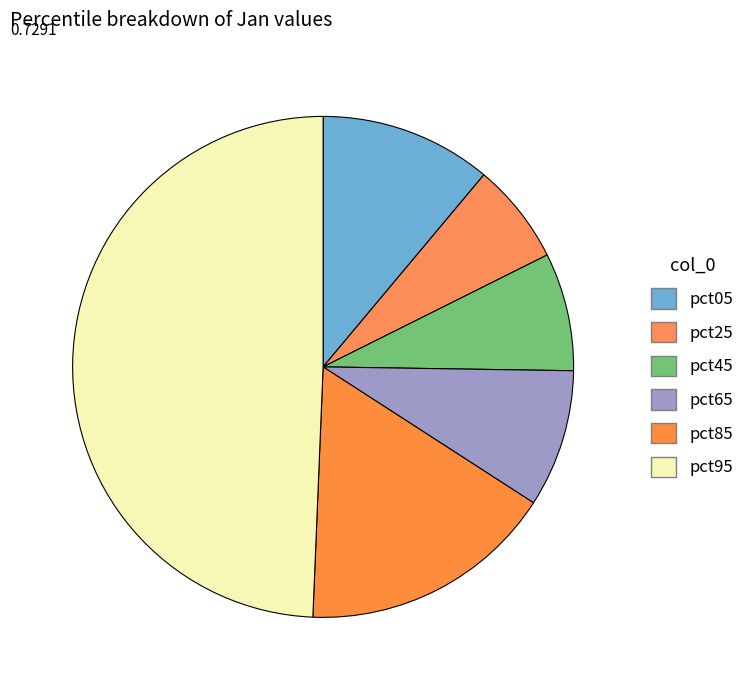

Which slice is the smallest?

pct25